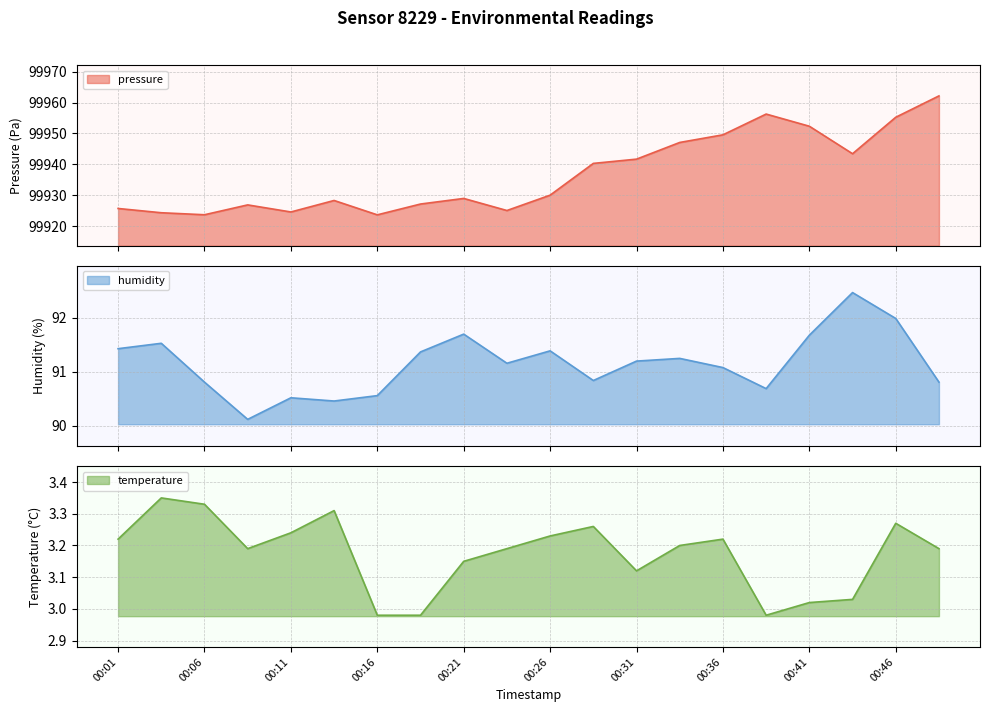

What is the spread (max minus min) of values at 00:38?

99953.3